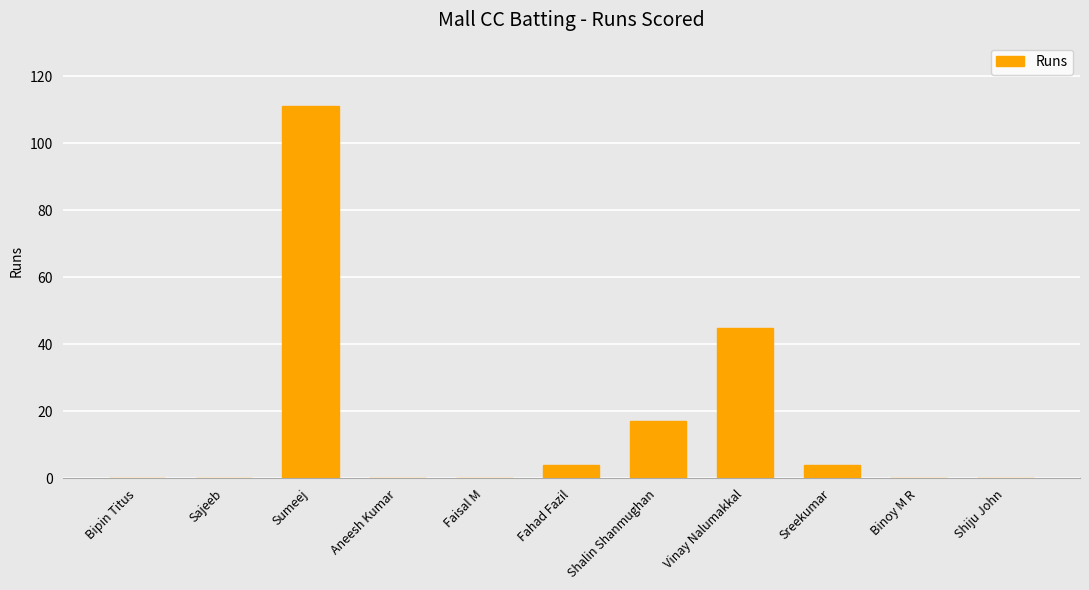

The value at Faisal M is 0. True or false?

True